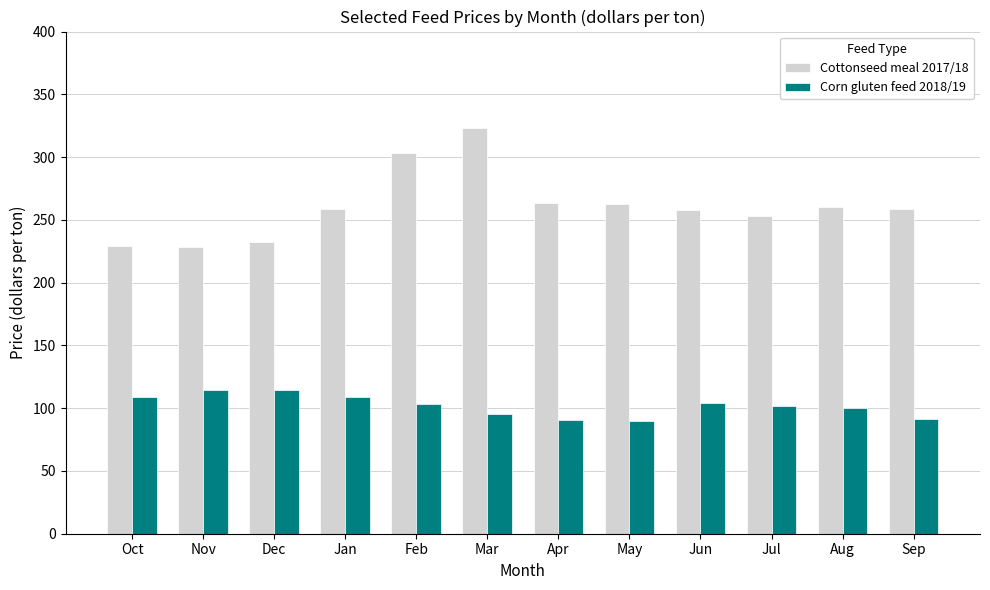

Which label corresponds to the largest value in the chart?

Mar